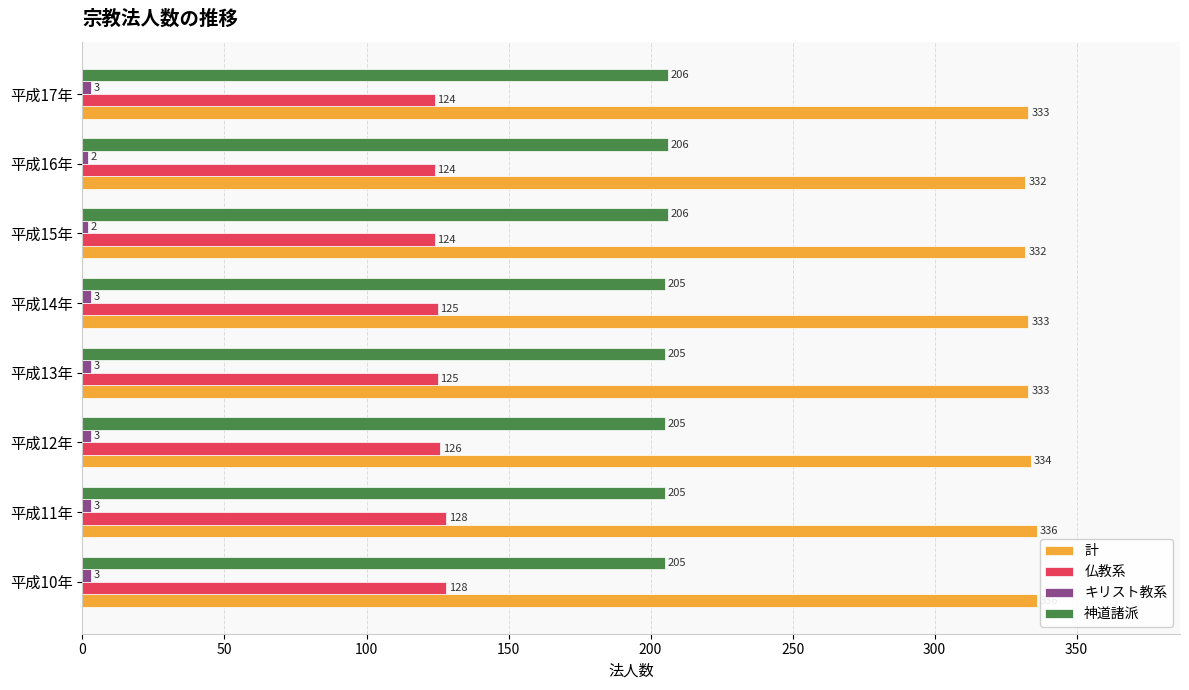

Is it true that 神道諸派 equals 206 at 平成16年?

True